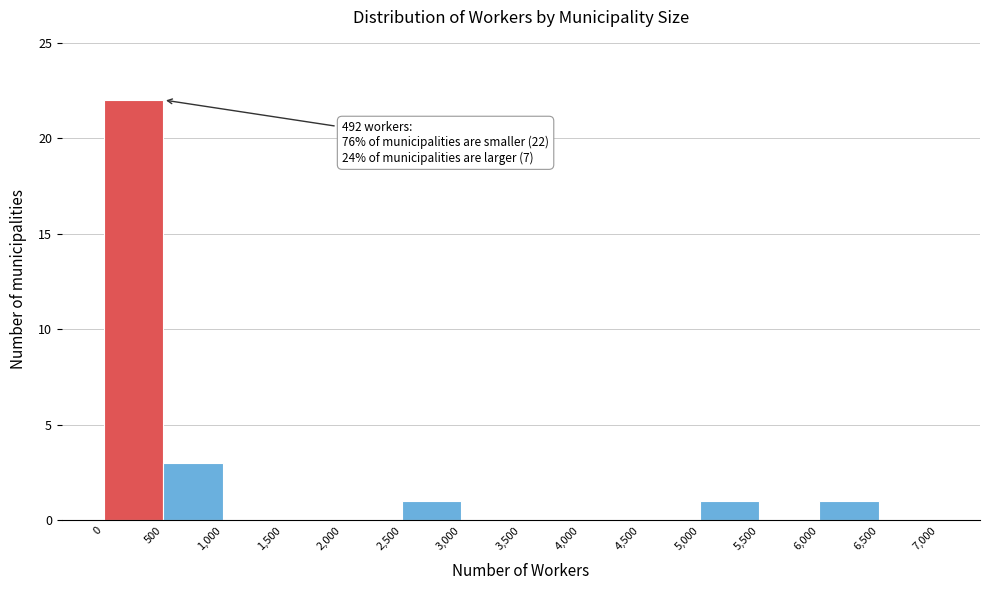

Which range on the x-axis has the tallest bar?

0 to 500